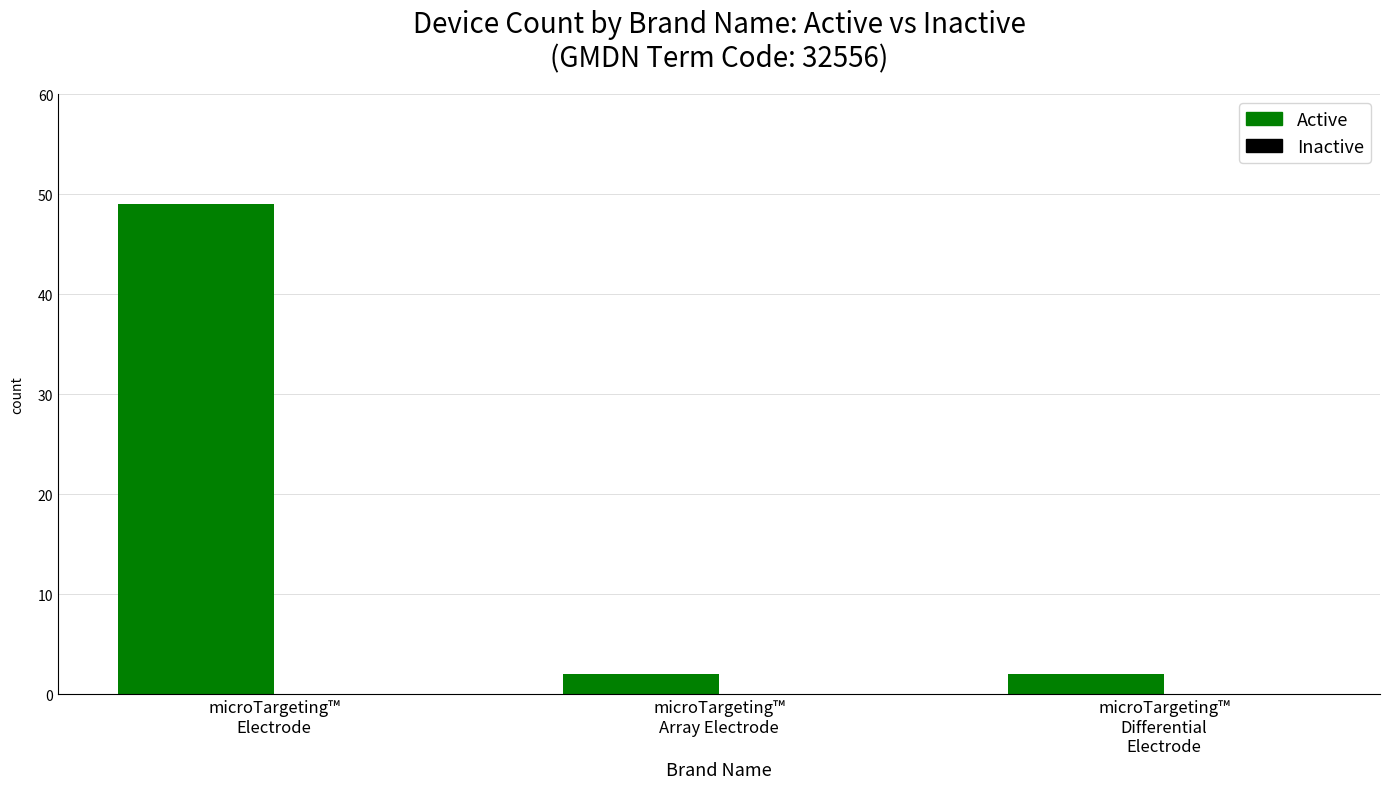

What is the value of the 1st bar from the left?

49